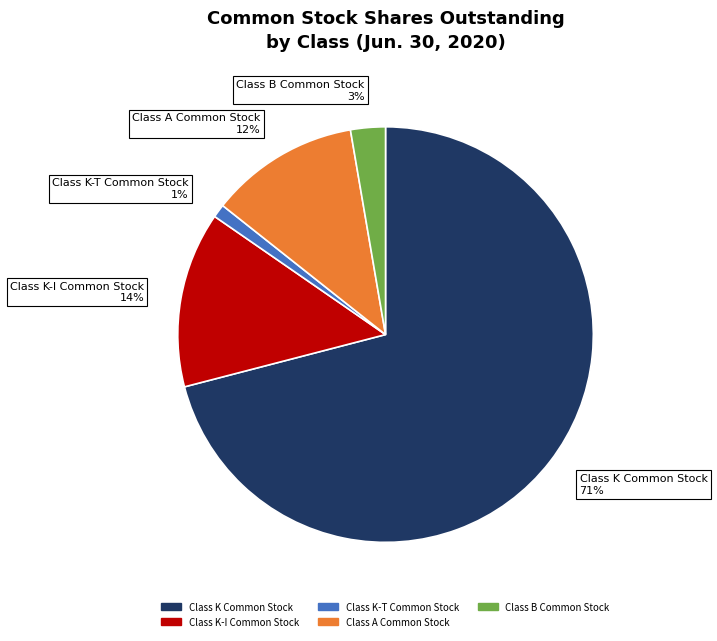

To the nearest percent, what is the difference between the Class A Common Stock and Class K-I Common Stock slice percentages?

2%